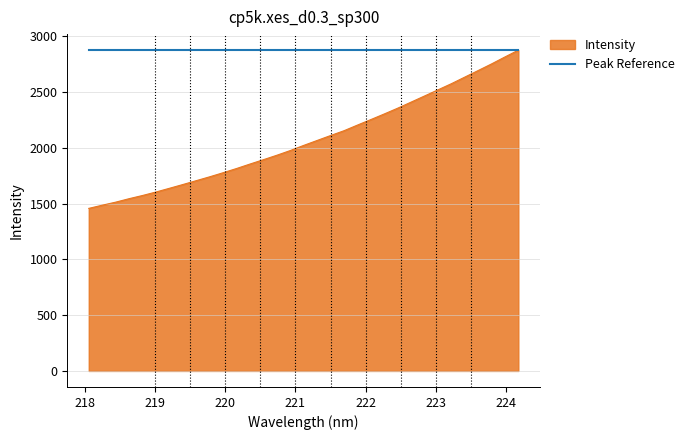

Which series has the largest total across all categories?

Peak Reference